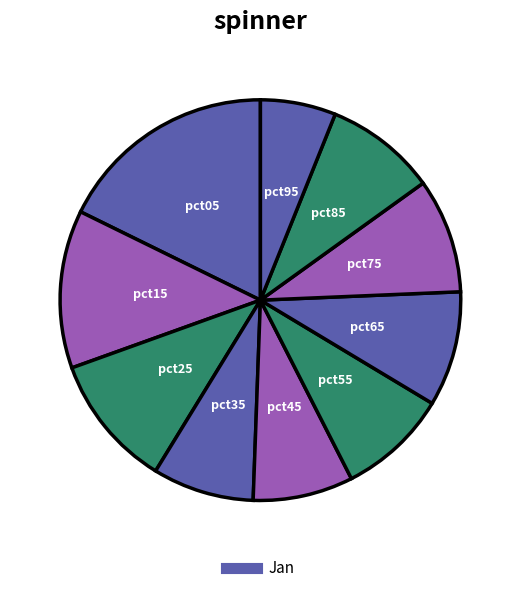

Rank the categories by value from lowest to highest.

pct95, pct45, pct35, pct55, pct85, pct75, pct65, pct25, pct15, pct05